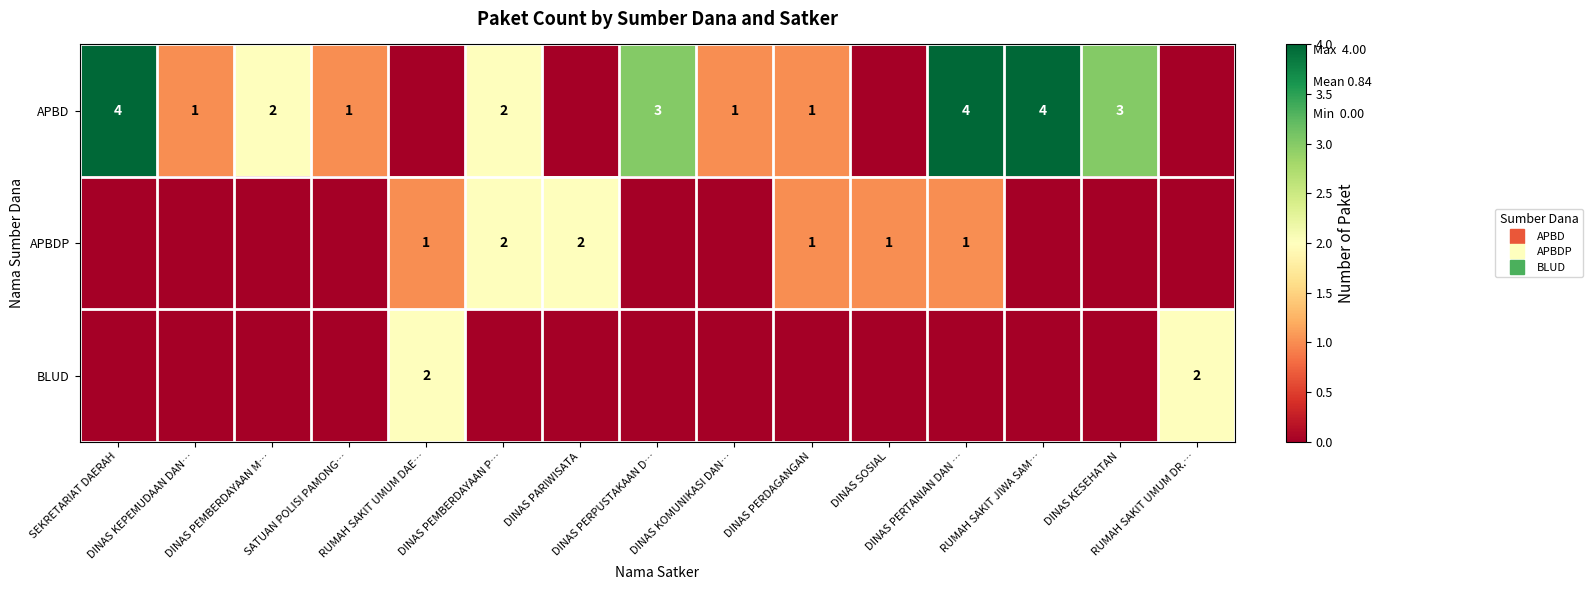

Is it true that APBD equals -2 at DINAS SOSIAL?

False